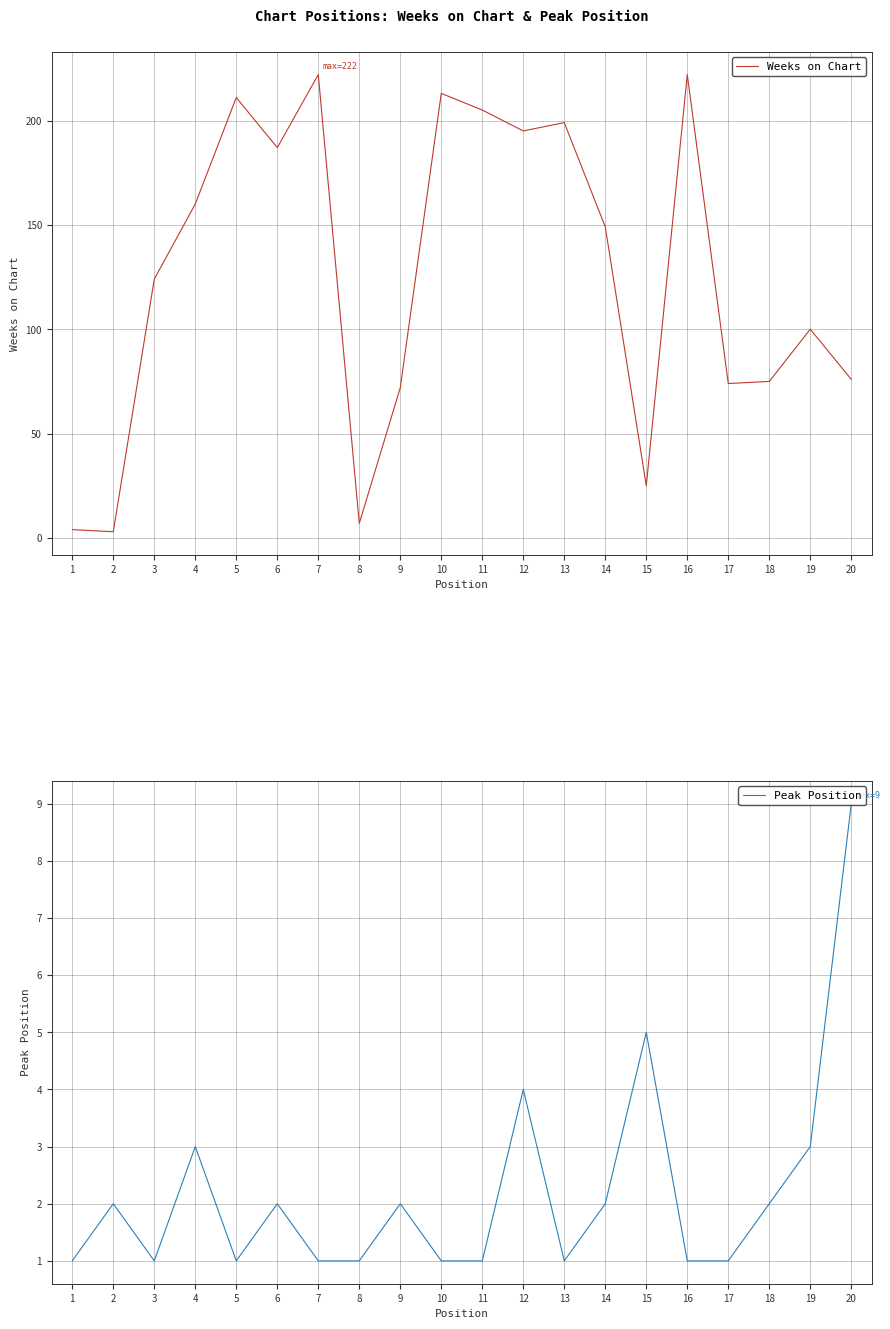

The value of Peak Position at 18 is 2. True or false?

True